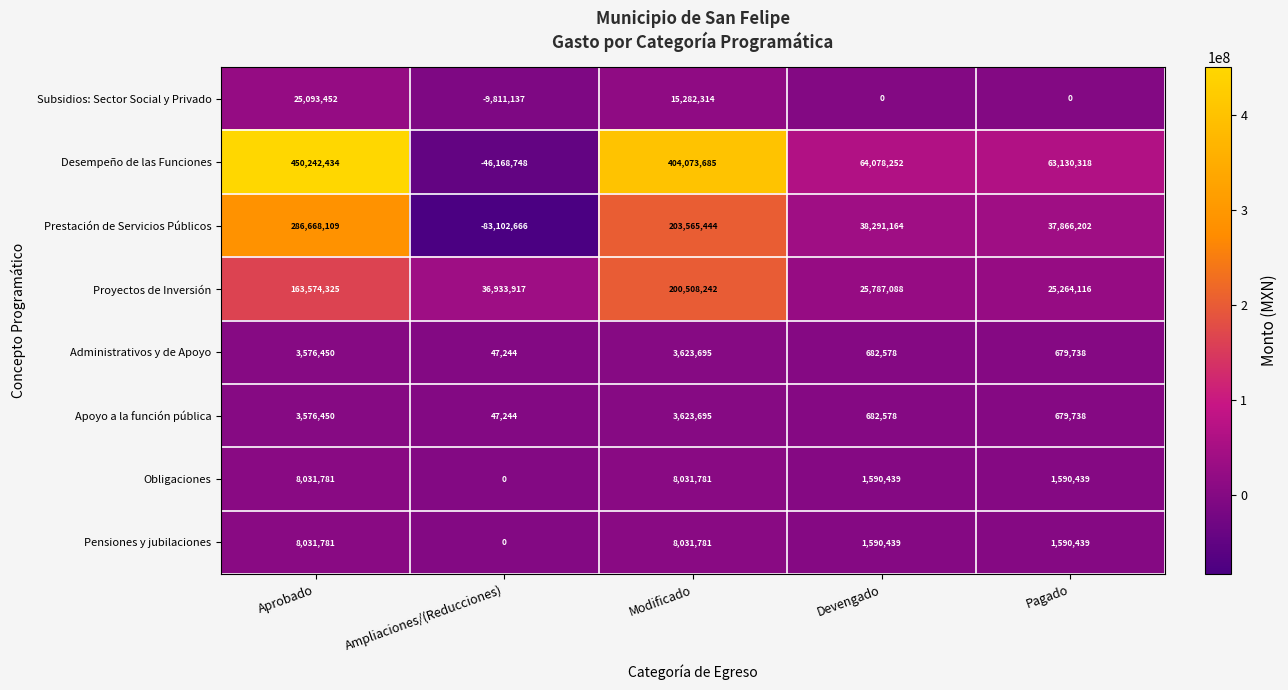

Where does the Proyectos de Inversión series first go above 36933917?

Aprobado